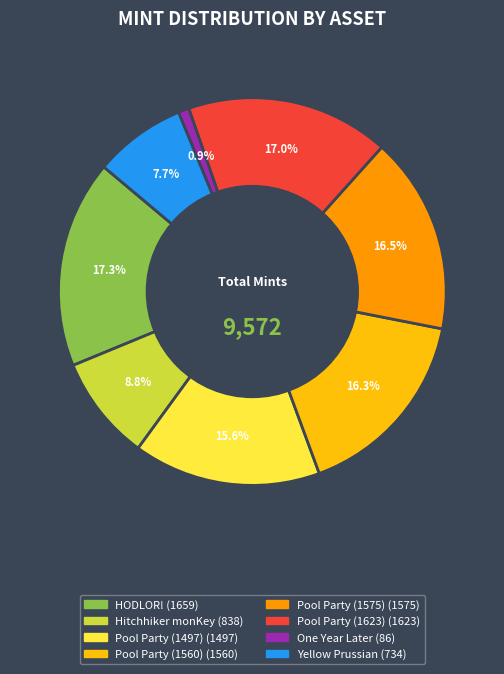

To the nearest percent, what is the difference between the Pool Party (1560) and Yellow Prussian slice percentages?

9%